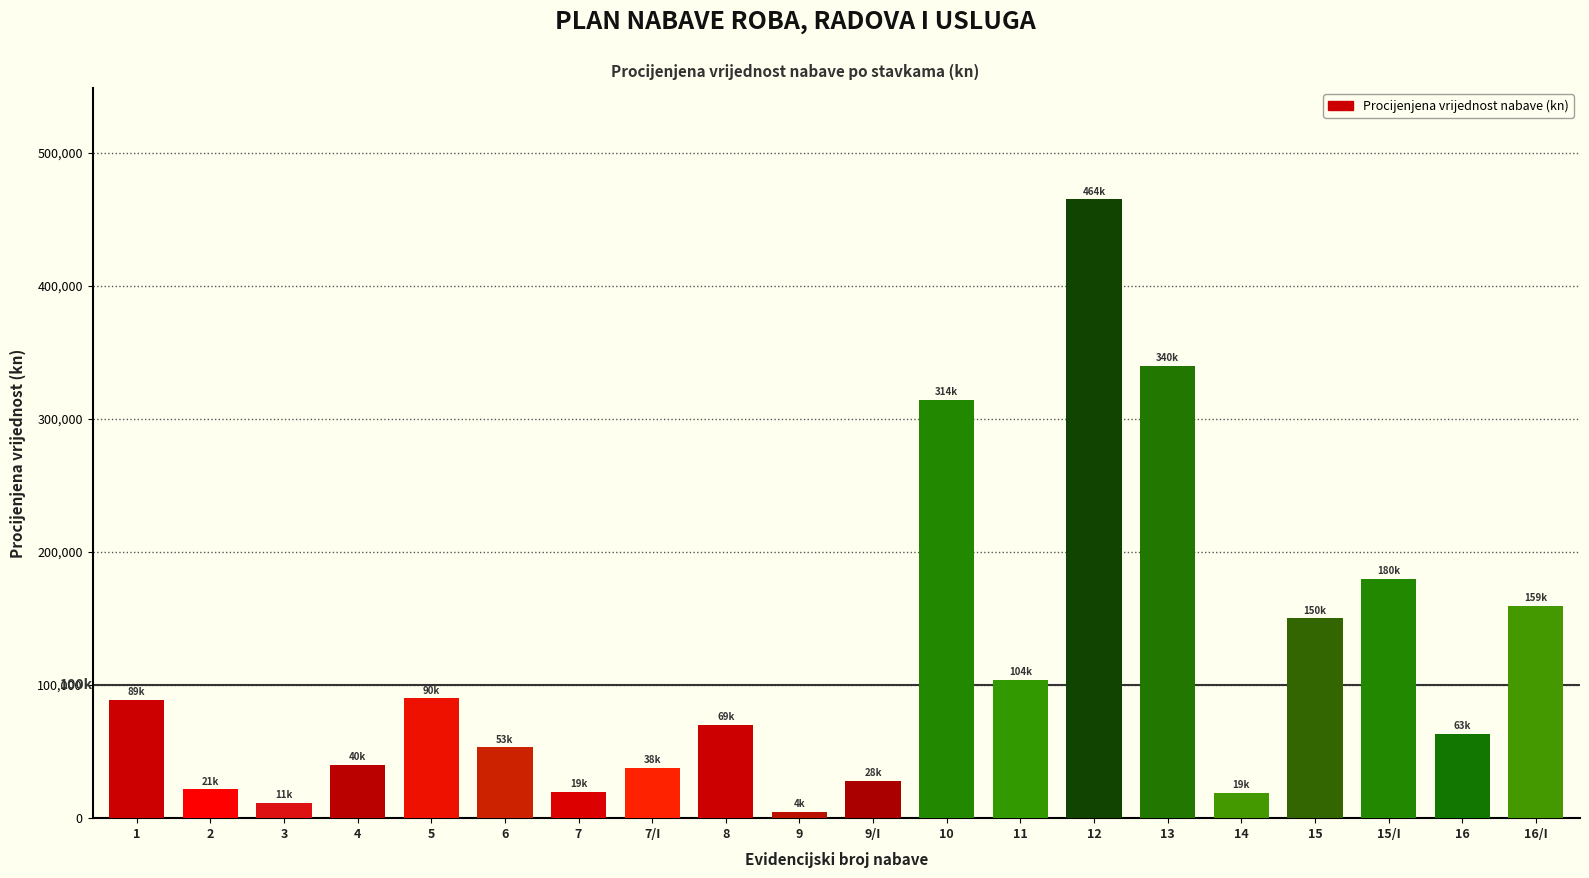

At which category does the chart reach its peak across all series?

12